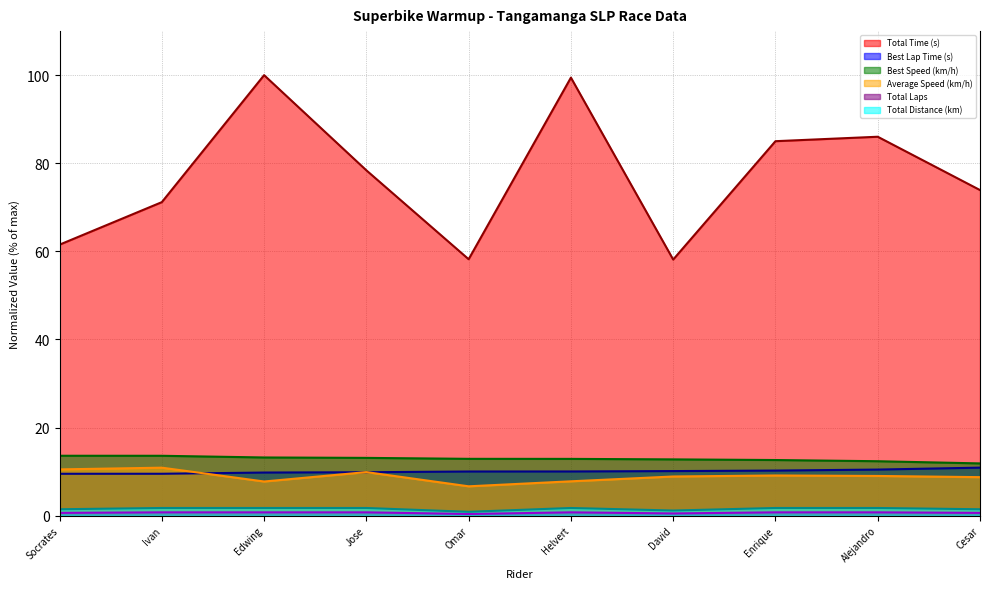

Does the chart have visible grid lines?

Yes